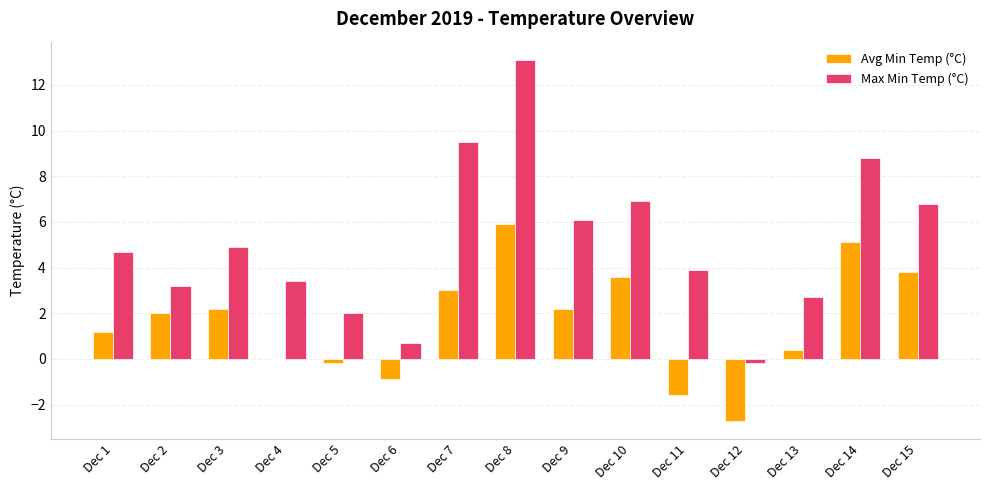

Between Dec 6 and Dec 8, which series saw the biggest shift?

Max Min Temp (°C)